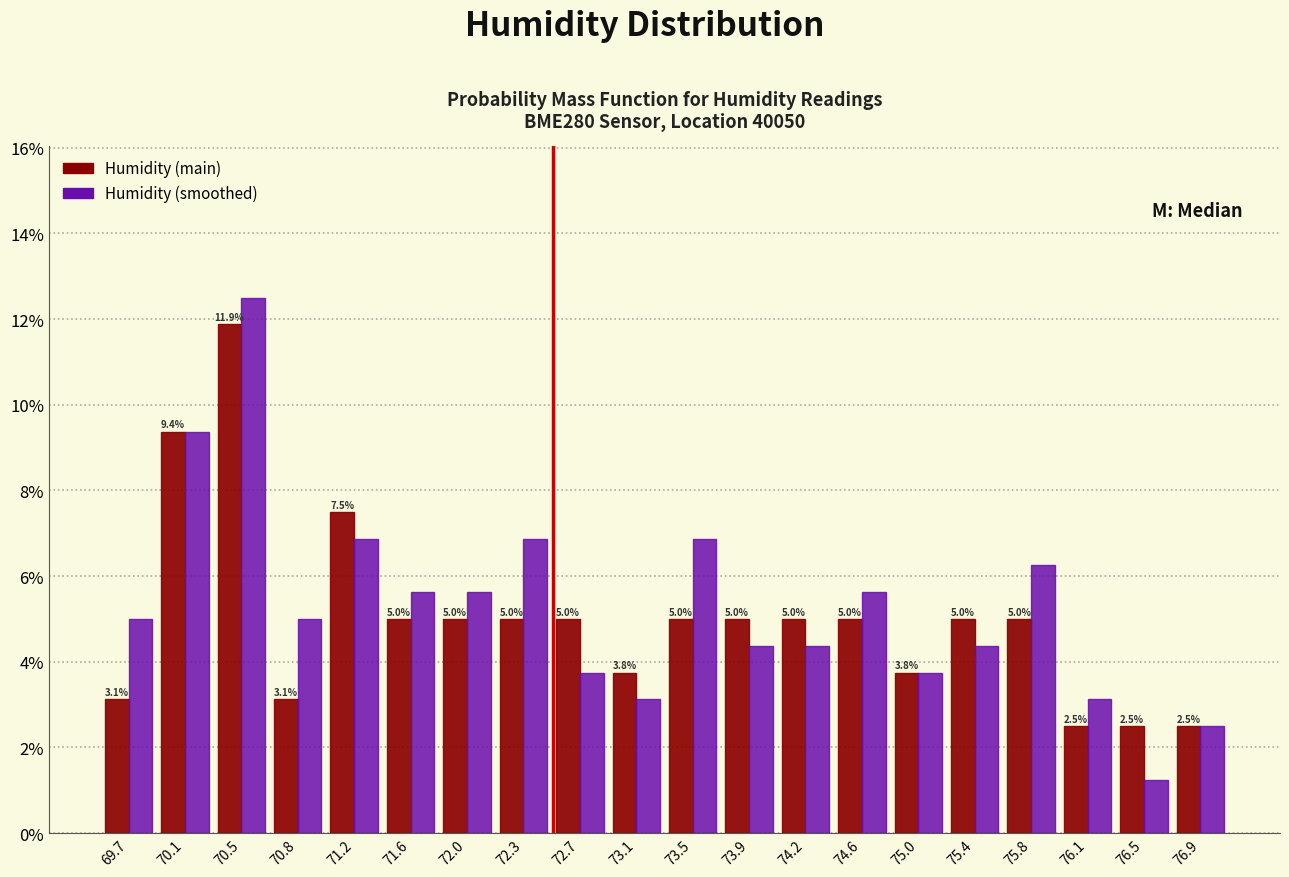

In the Humidity (smoothed) series, which range on the x-axis has the tallest bar?

70.26 to 70.64